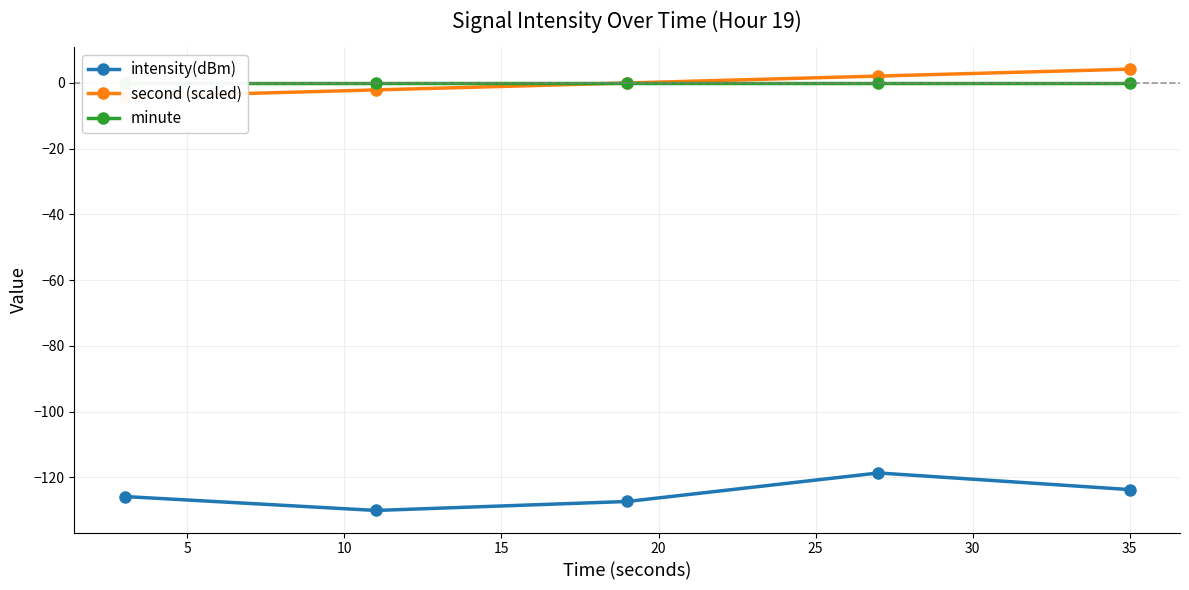

What is the average value of the intensity(dBm) series?

-125.1